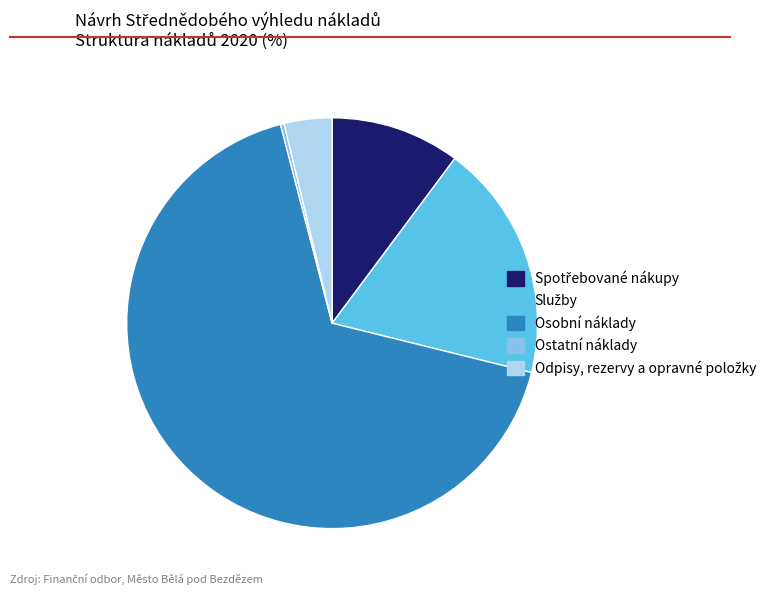

Which slice is the smallest?

Ostatní náklady